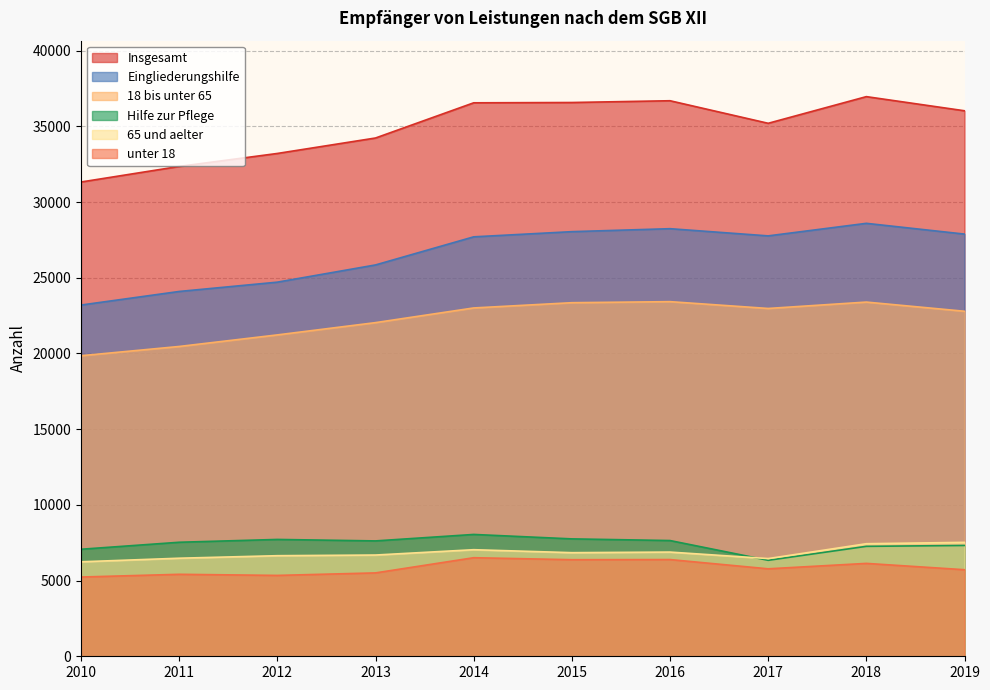

What is the difference between the maximum and minimum values in the 18 bis unter 65 series?

3571